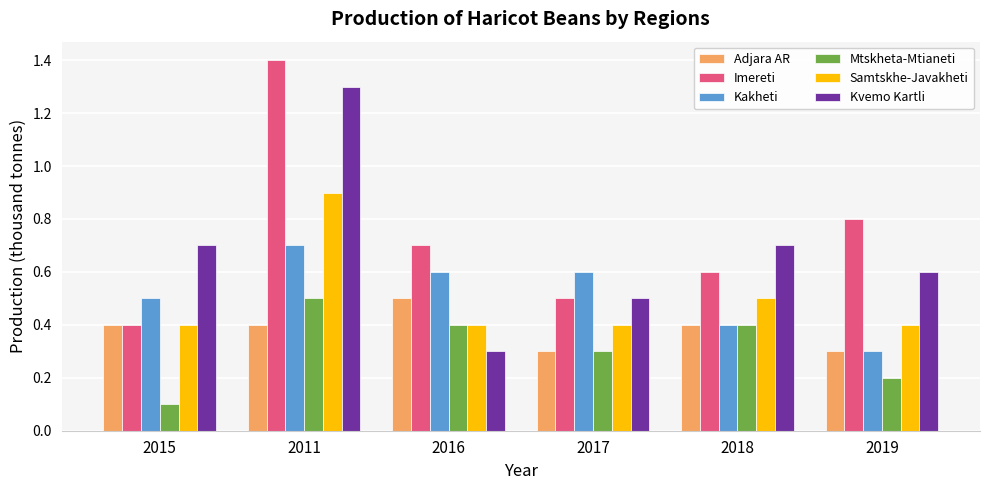

How many distinct data groups are displayed?

6